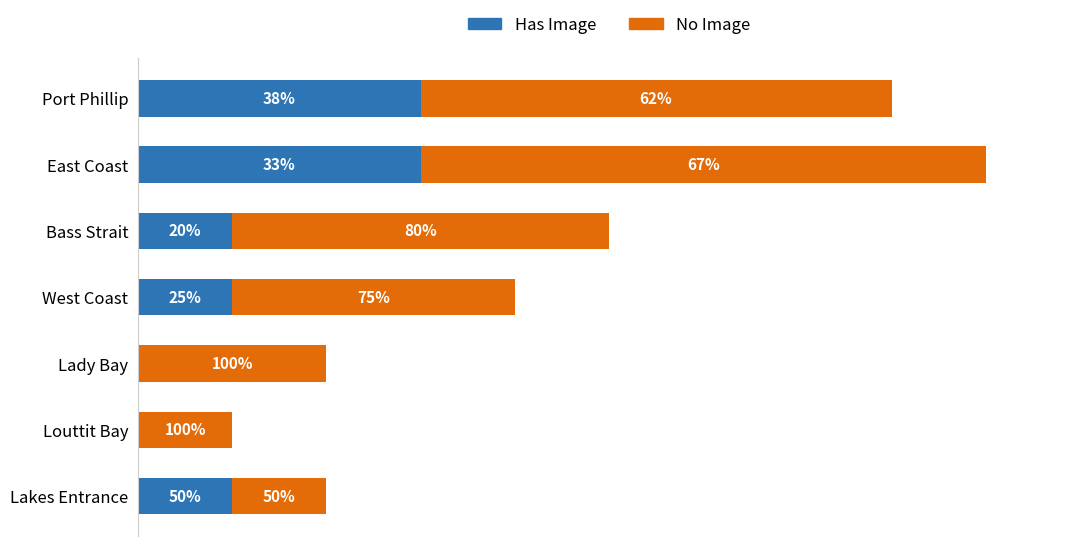

What are all the series names shown in the legend?

Has Image, No Image